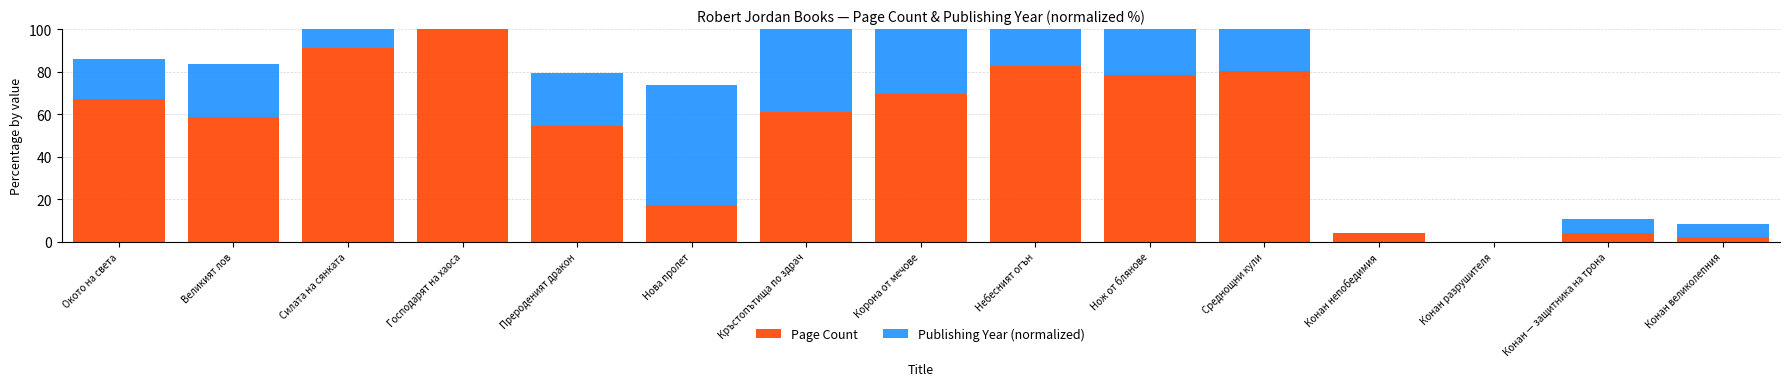

Where does the Publishing Year (normalized) series first go above 25?

Нова пролет